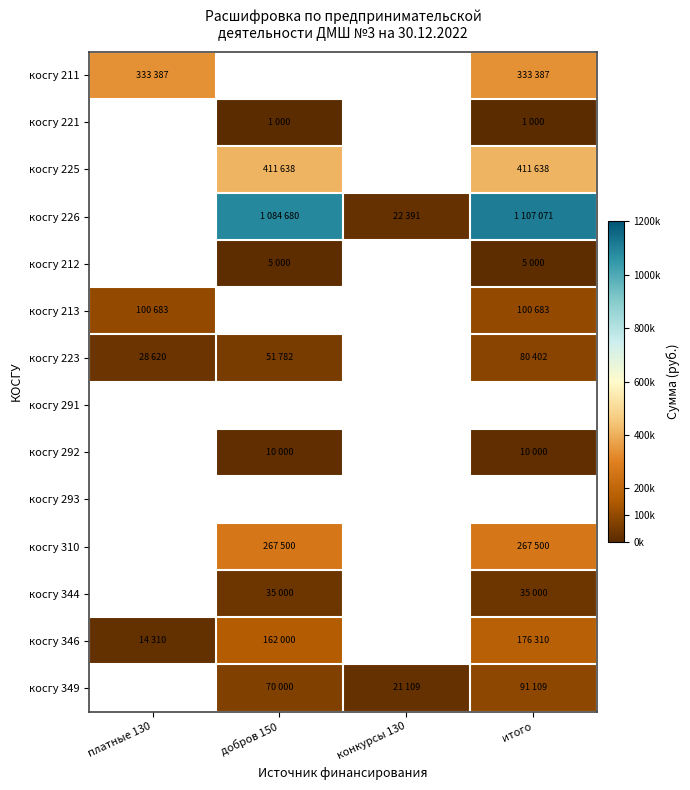

Which category has the highest value across all series?

итого